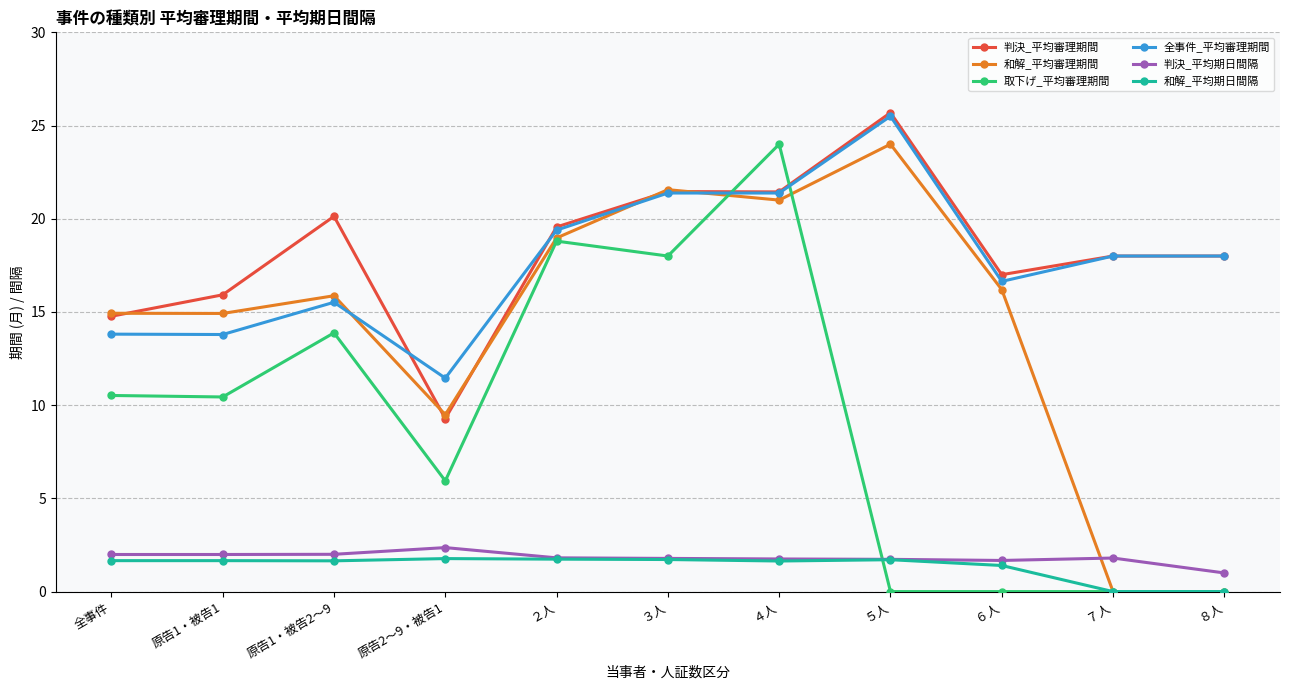

The 取下げ_平均審理期間 series shows 5.9 at 原告2～9・被告1. True or false?

True